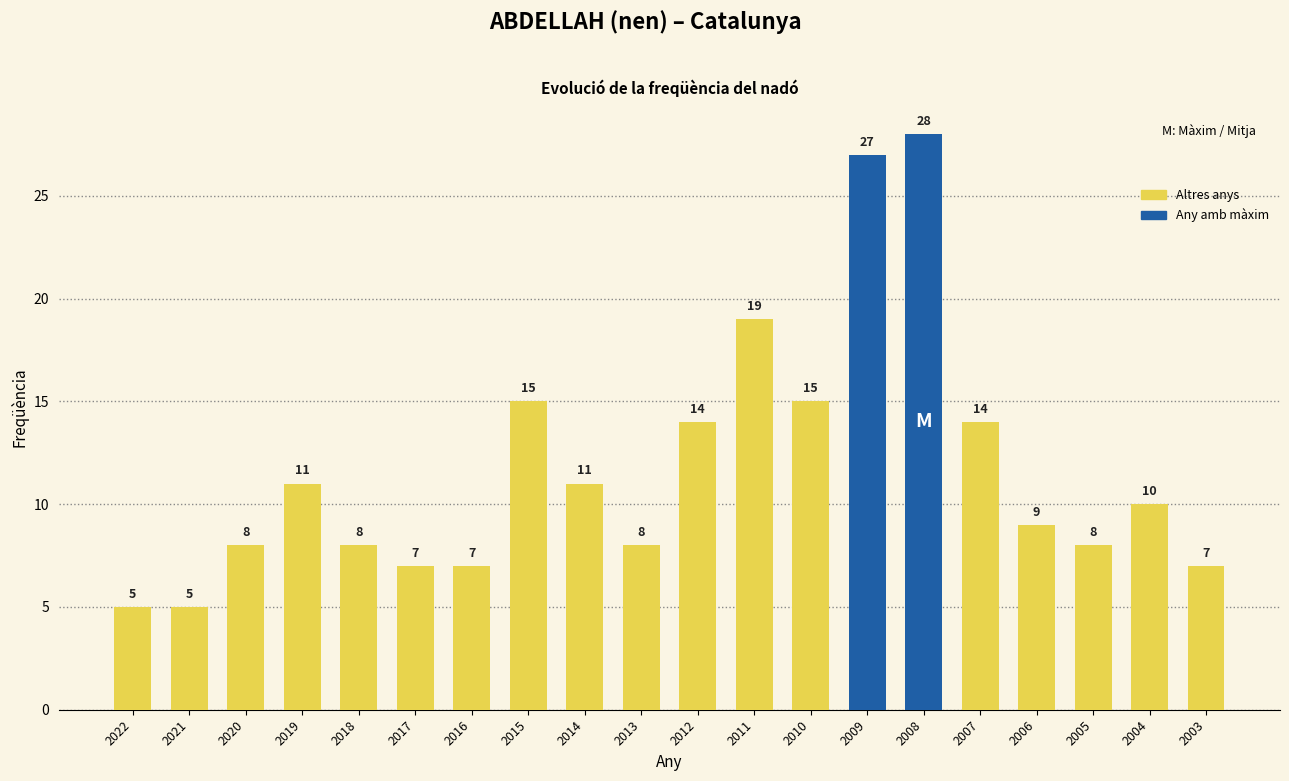

Which label corresponds to the largest value in the chart?

2008